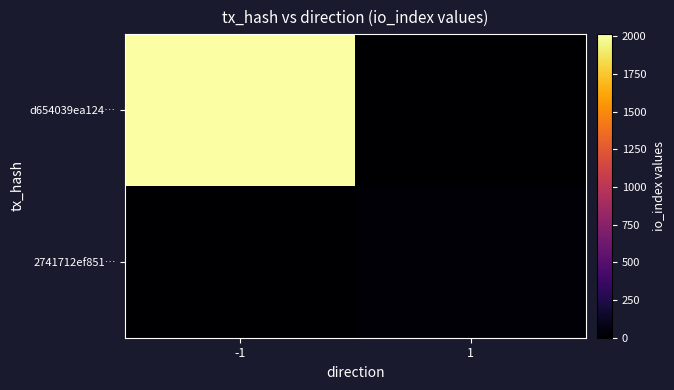

Which series has the widest spread of values?

d654039ea124…